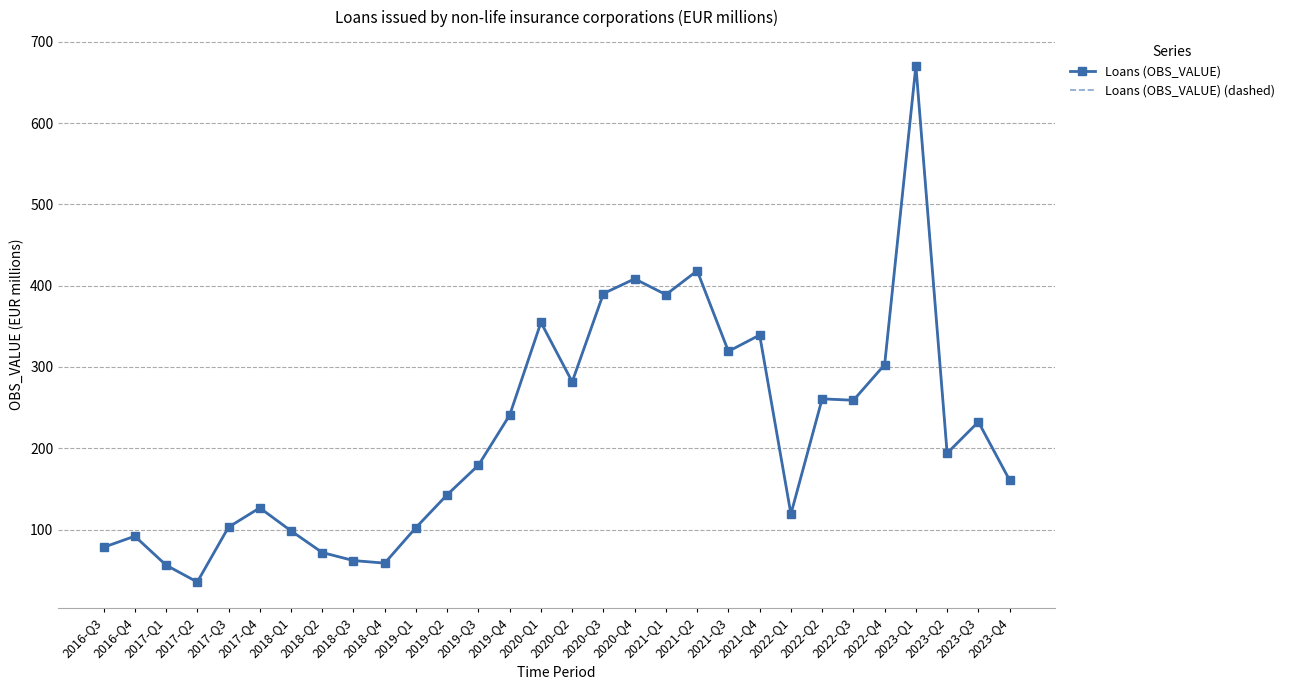

What is the maximum value for Loans (OBS_VALUE)?

670.8